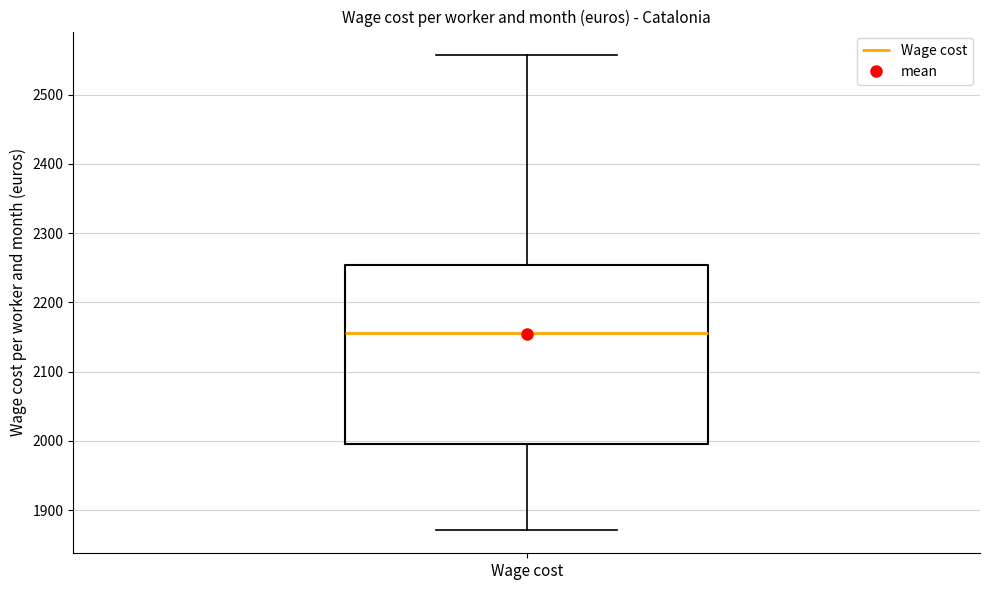

Read this box plot against the y-axis: the position of the median line, the range covered by the box, and the ends of both whiskers. The values are not printed on the chart, so give them approximately, as read against the axis.

median 2160, box 1990 to 2250, whiskers 1870 to 2560